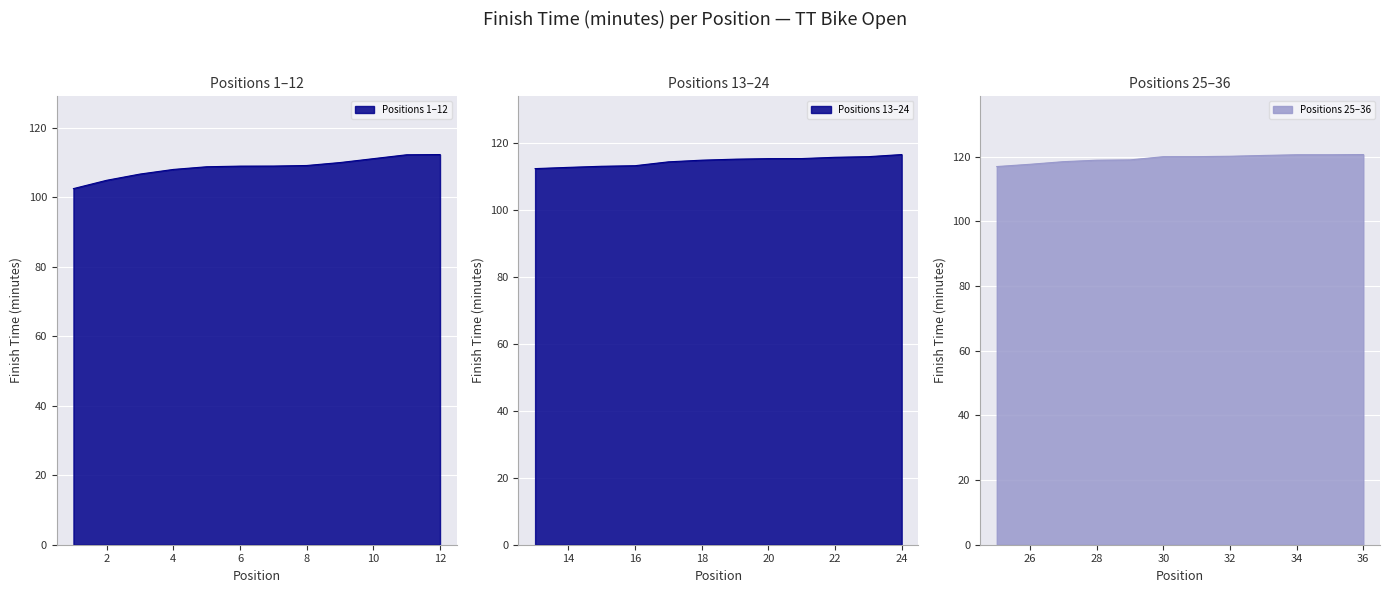

Which has a higher value, 21 or 30?

30